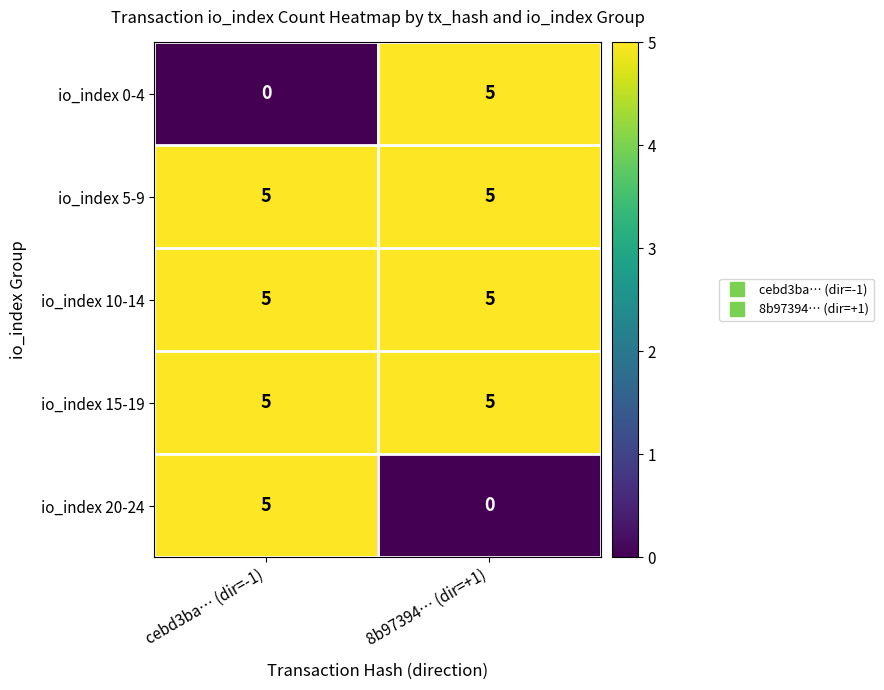

Is it true that io_index 20-24 equals 3 at 8b97394… (dir=+1)?

False